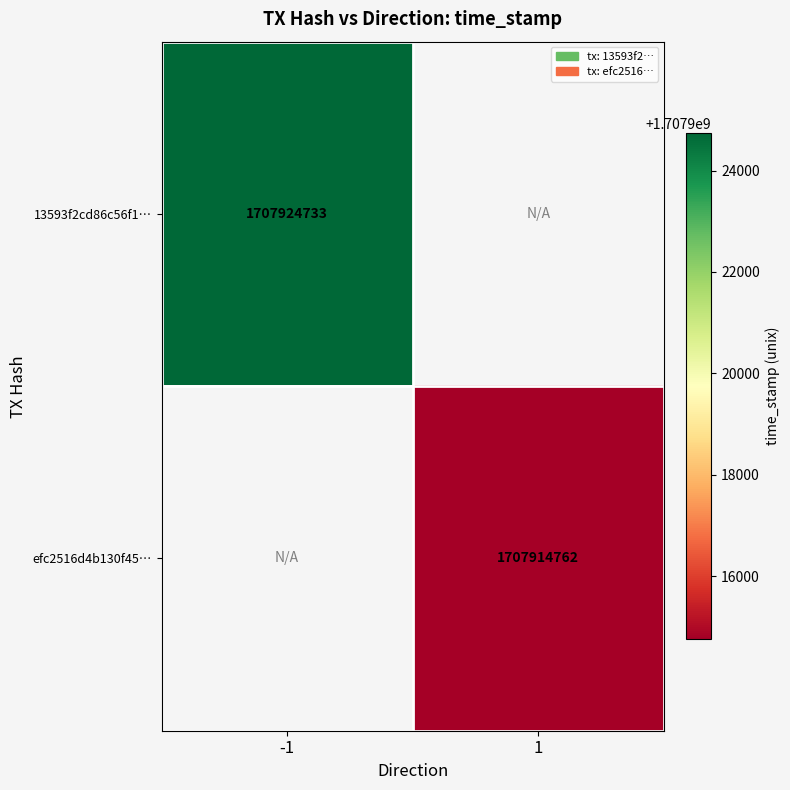

The value of efc2516d4b130f45… at 1 is 1131206470. True or false?

False